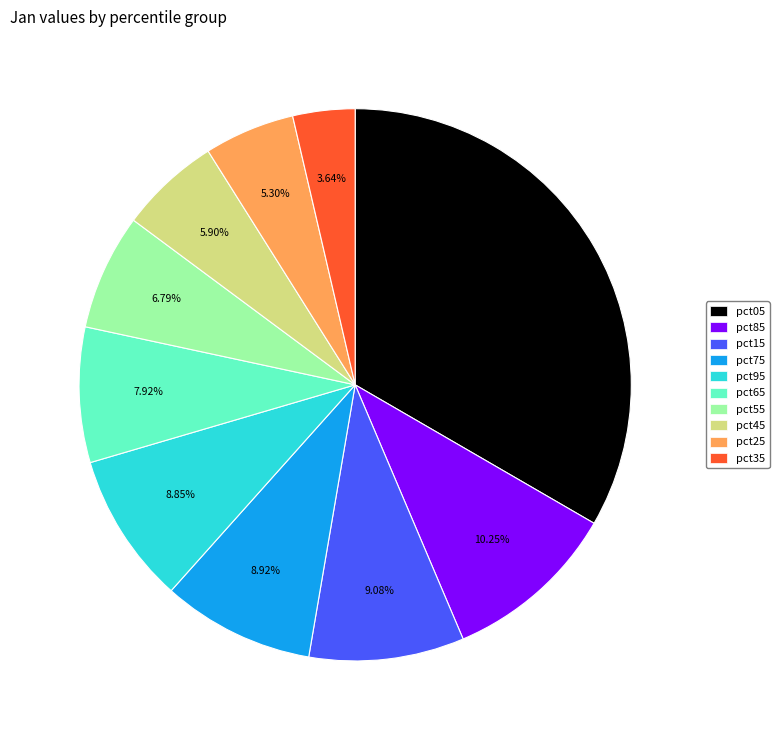

To the nearest percent, what percentage of the pie is pct55?

7%